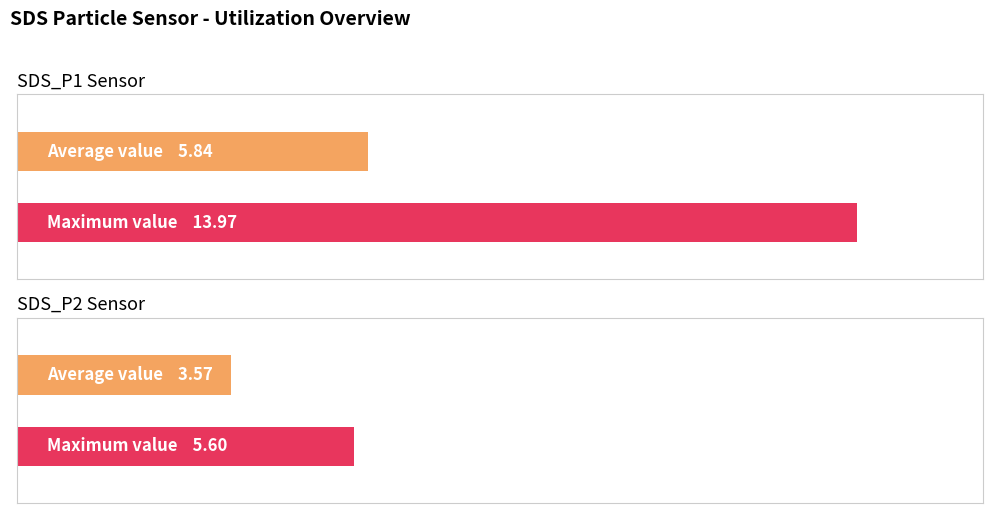

At 00:38, list the series in order from smallest to largest.

SDS_P2, SDS_P1